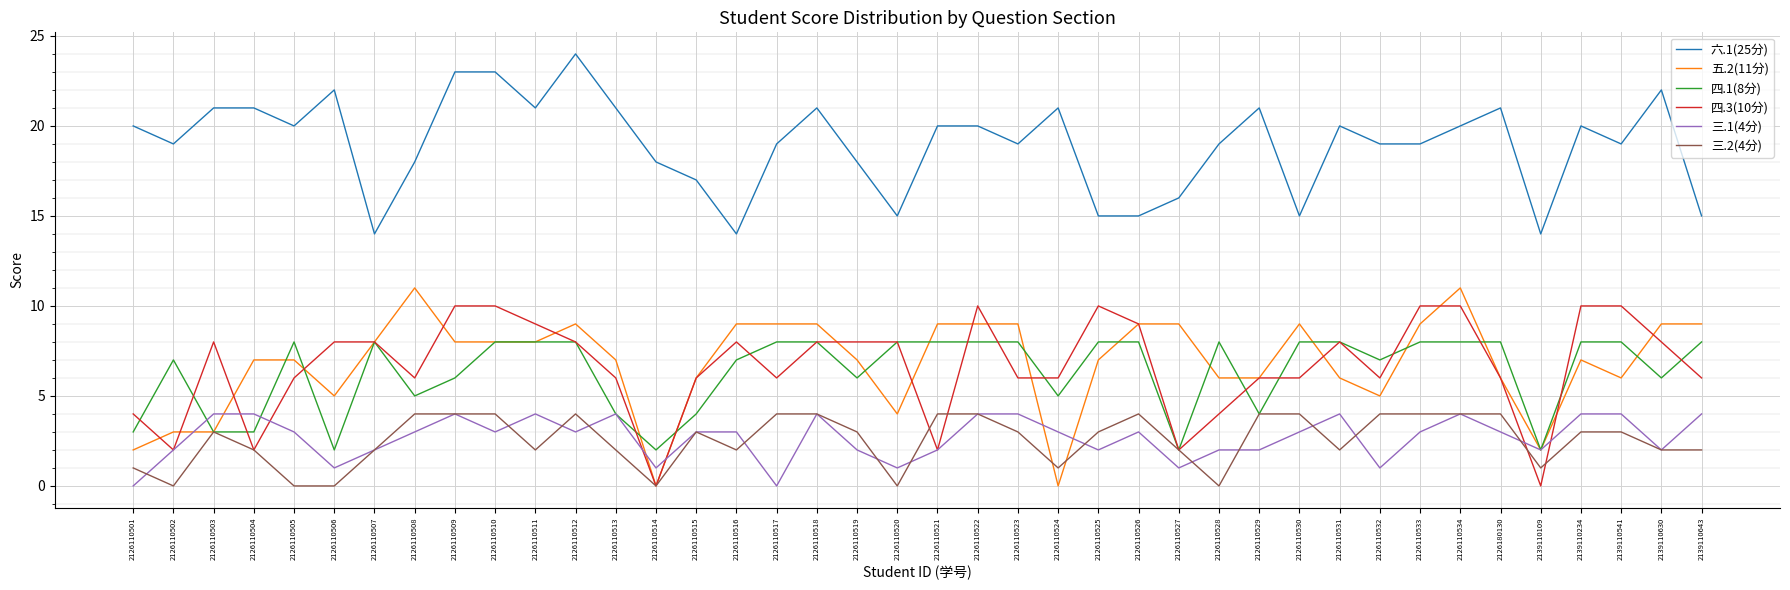

What is the difference between the second highest and minimum values in the 四.1(8分) series?

6